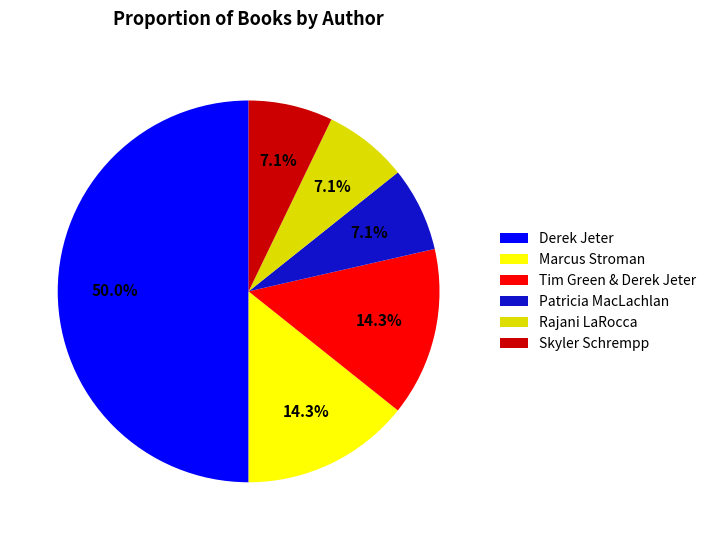

Does Marcus Stroman account for over 50% of the chart?

No